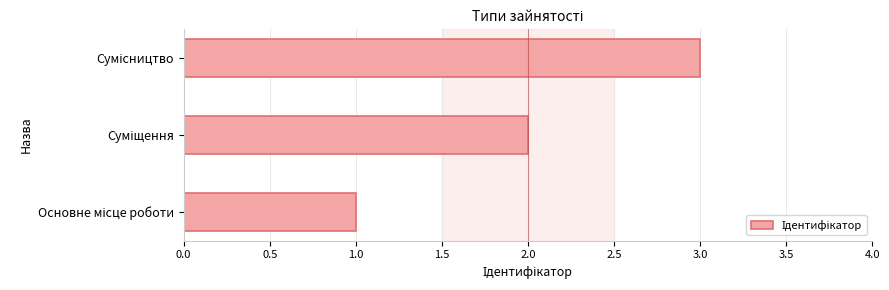

What is the greatest value displayed?

3